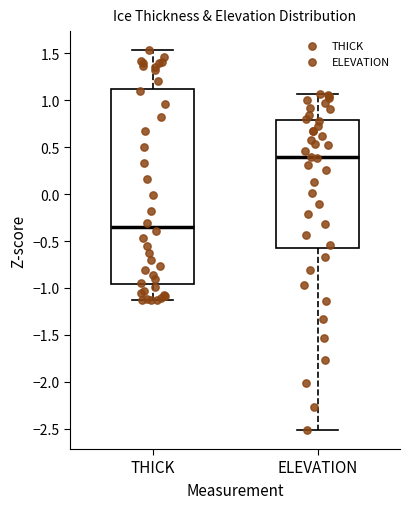

Which box's median line is the highest?

ELEVATION